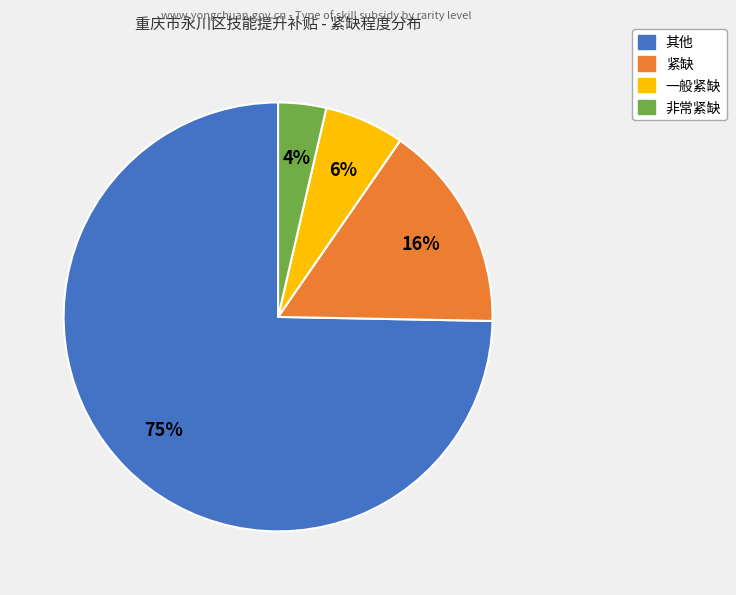

How many segments does this pie chart have?

4